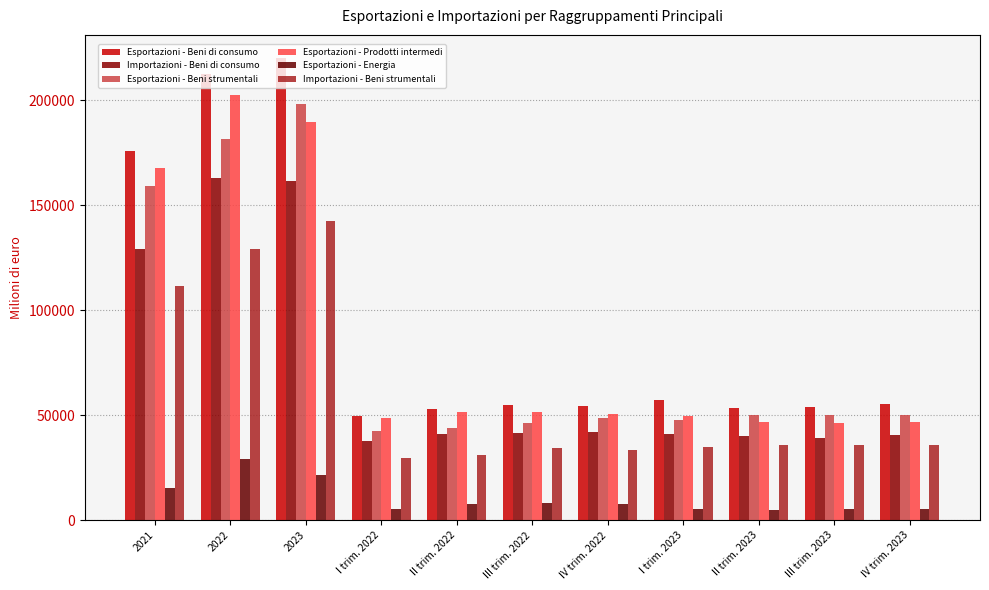

At which category is the sum across all series the highest?

2023